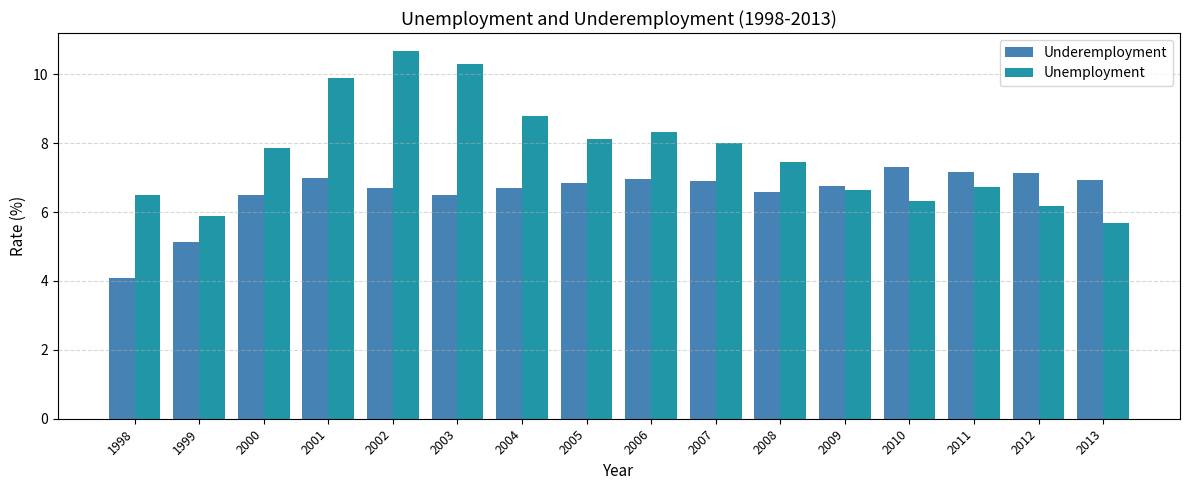

At how many categories does at least one series exceed 10?

2